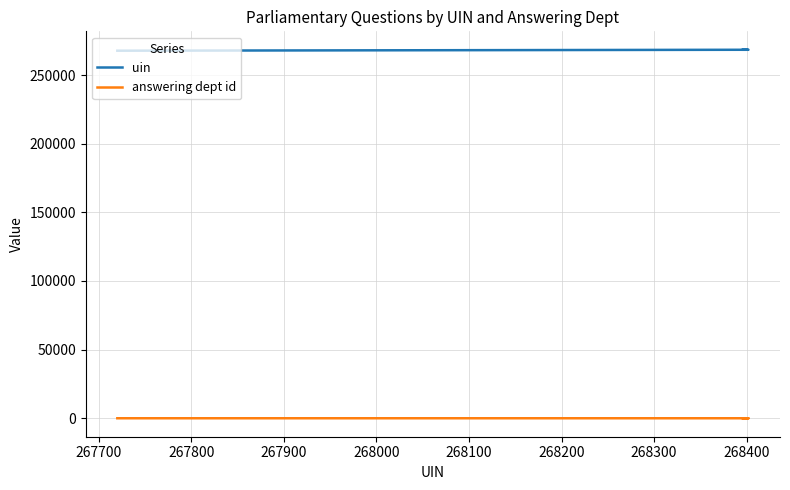

The uin series shows 105254 at 268400. True or false?

False